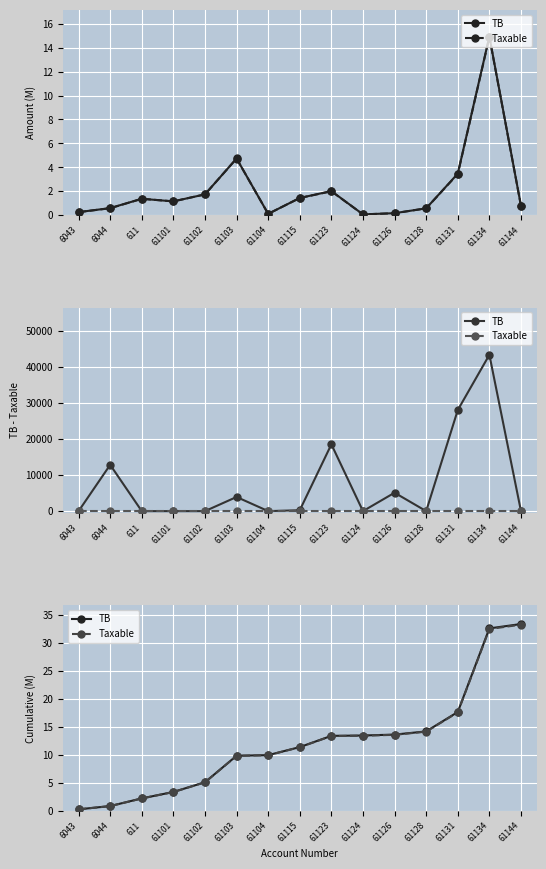

At which category is the sum across all series the highest?

61144